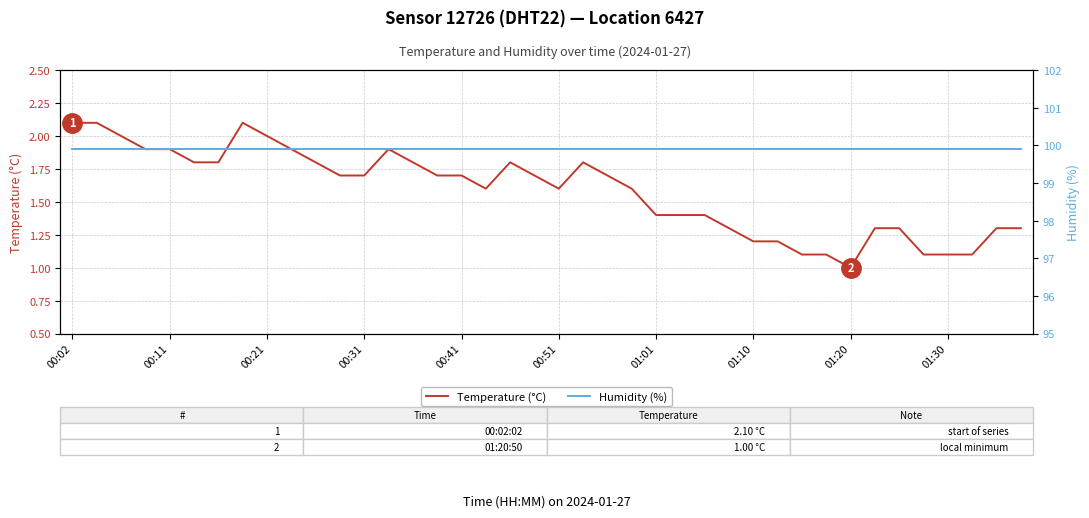

What is the difference between the maximum and minimum values in the Temperature (°C) series?

1.1